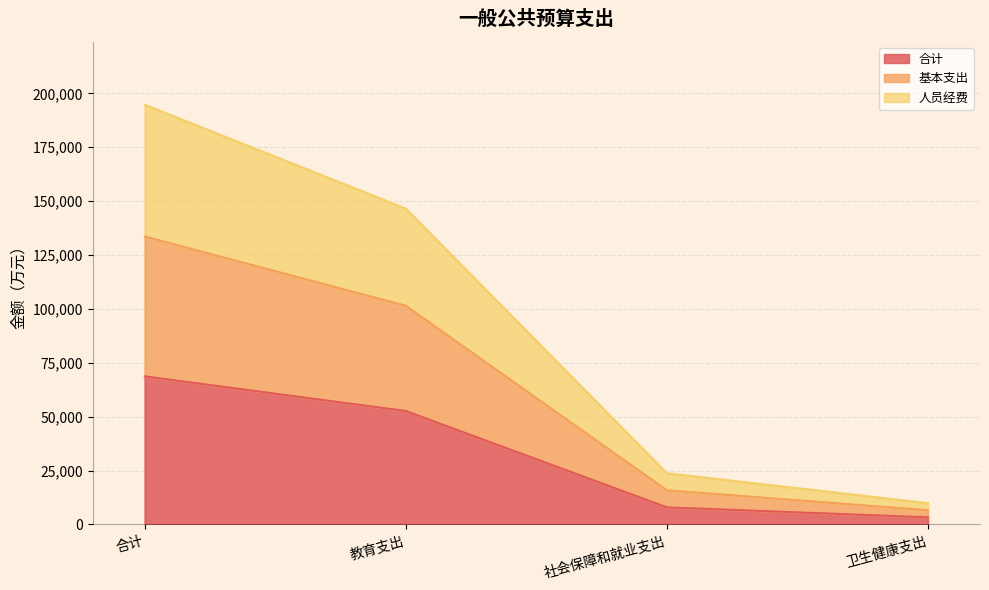

What is the label of the 4th point from the left?

卫生健康支出